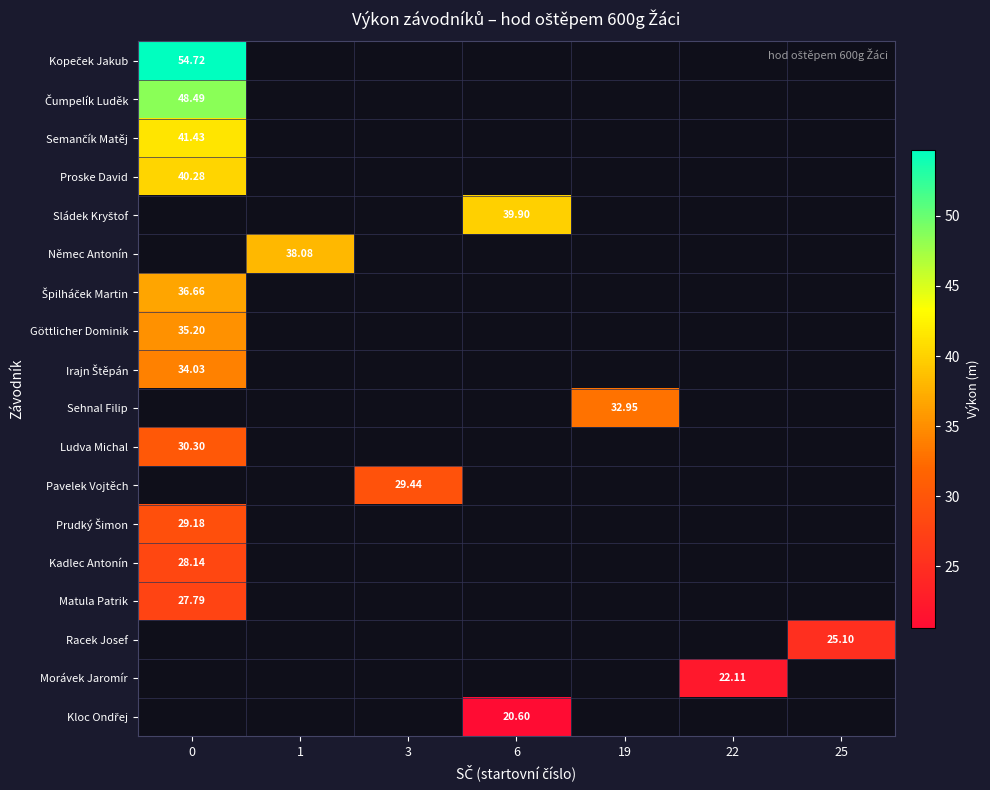

Which series has the largest range (max minus min)?

Kopeček Jakub